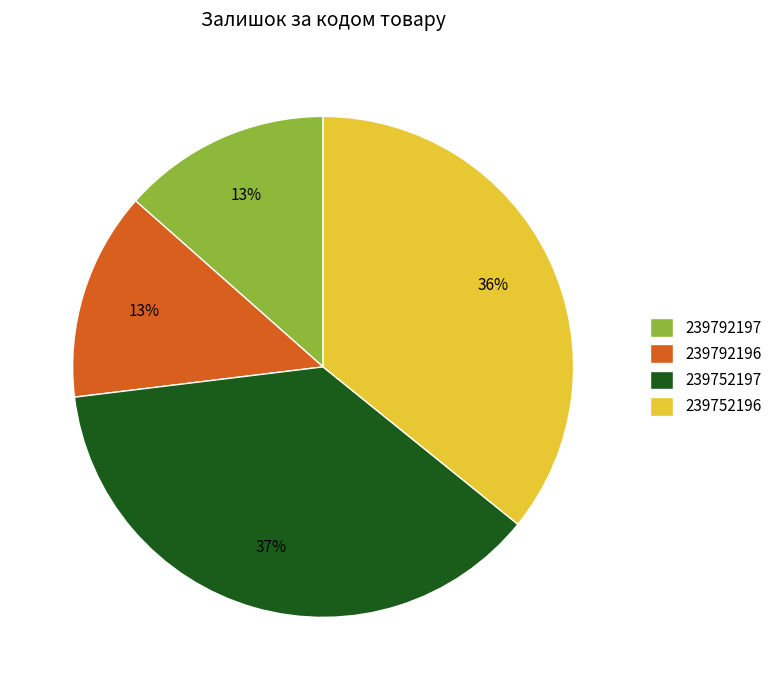

Is there a majority slice in this chart?

No